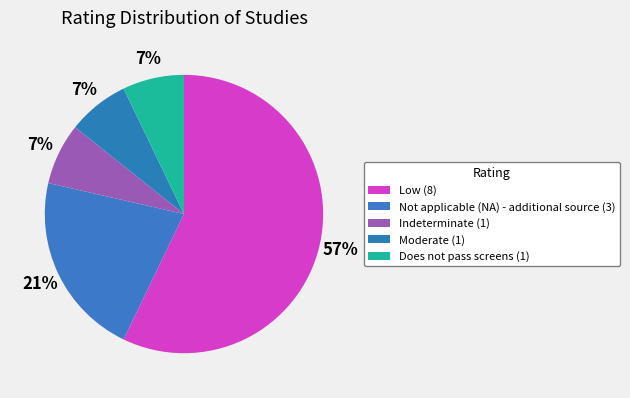

How many slices are in this pie chart?

5